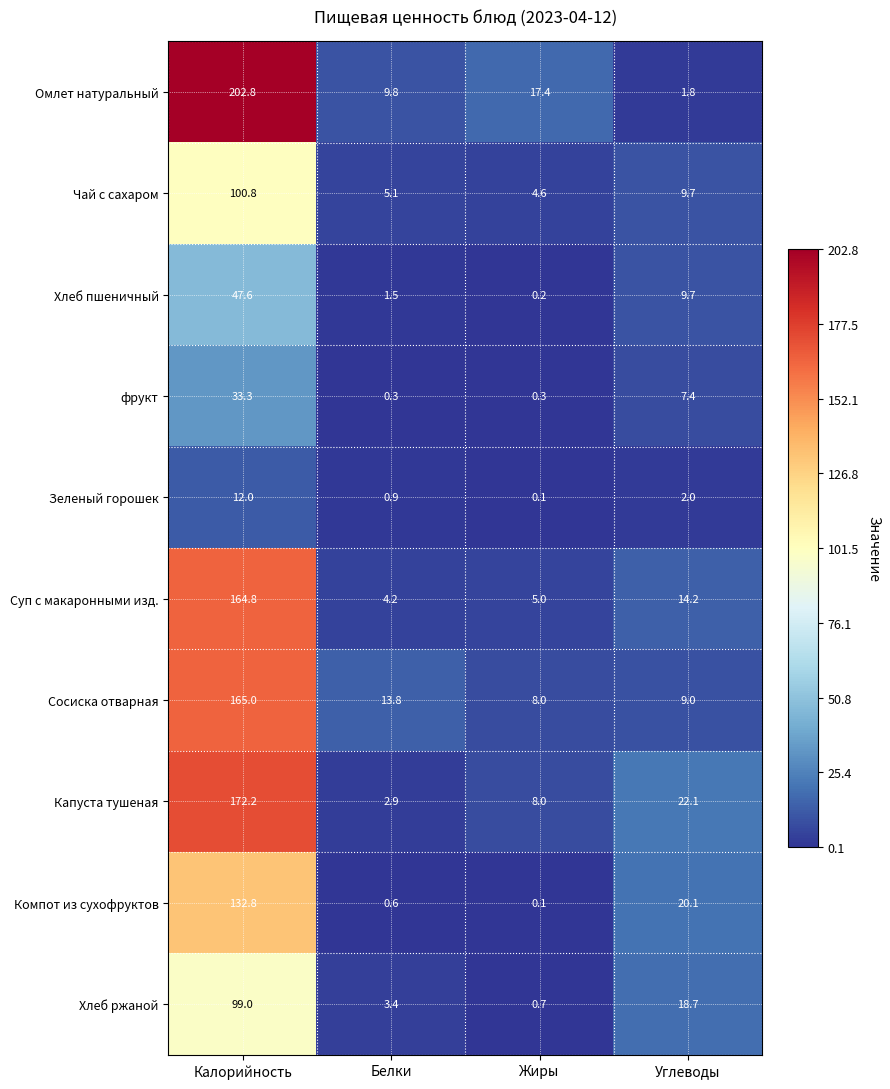

Rank the series by their maximum value, from highest to lowest.

Омлет натуральный, Капуста тушеная, Сосиска отварная, Суп с макаронными изд., Компот из сухофруктов, Чай с сахаром, Хлеб ржаной, Хлеб пшеничный, фрукт, Зеленый горошек